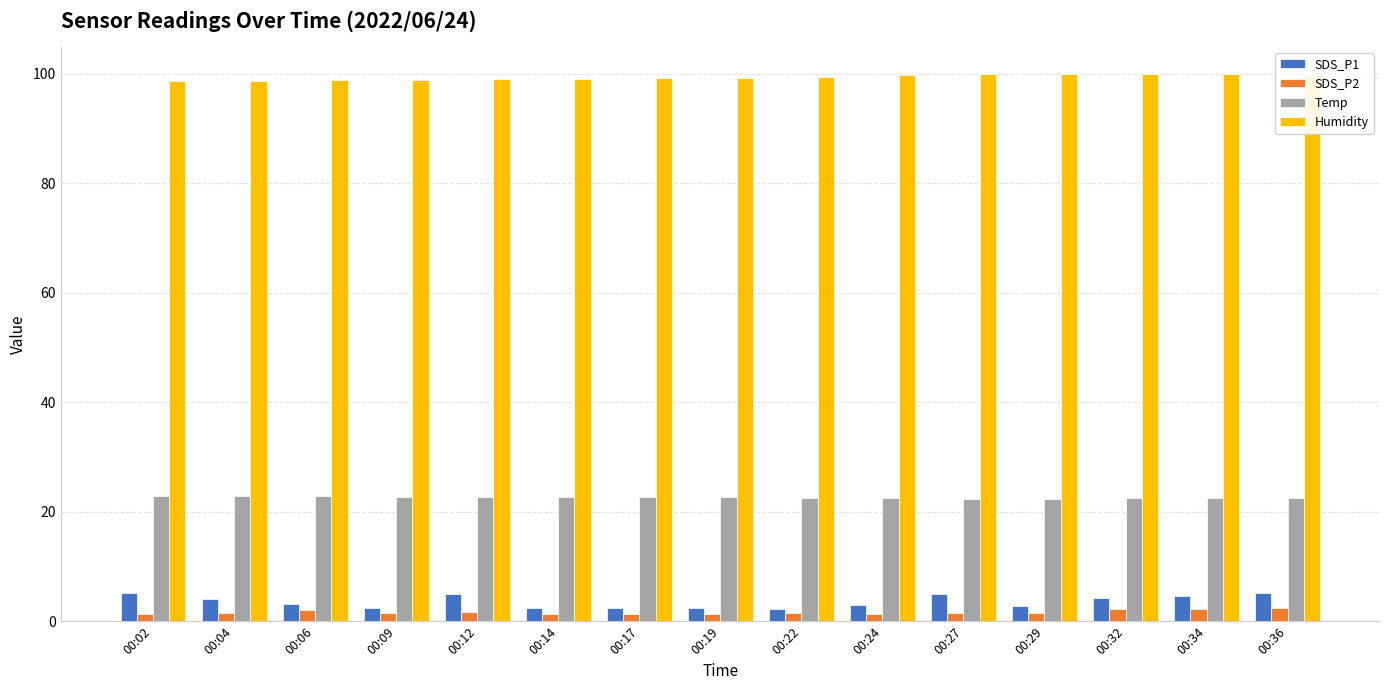

Is it true that Humidity equals 152.2 at 00:36?

False